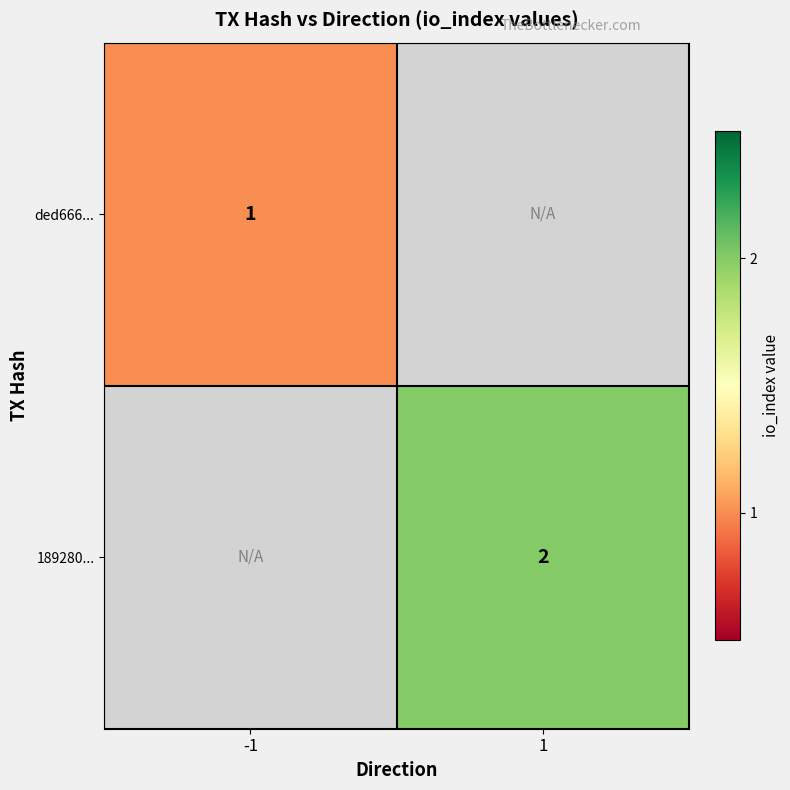

True or false: 189280... has a value of 1 at 1.

False